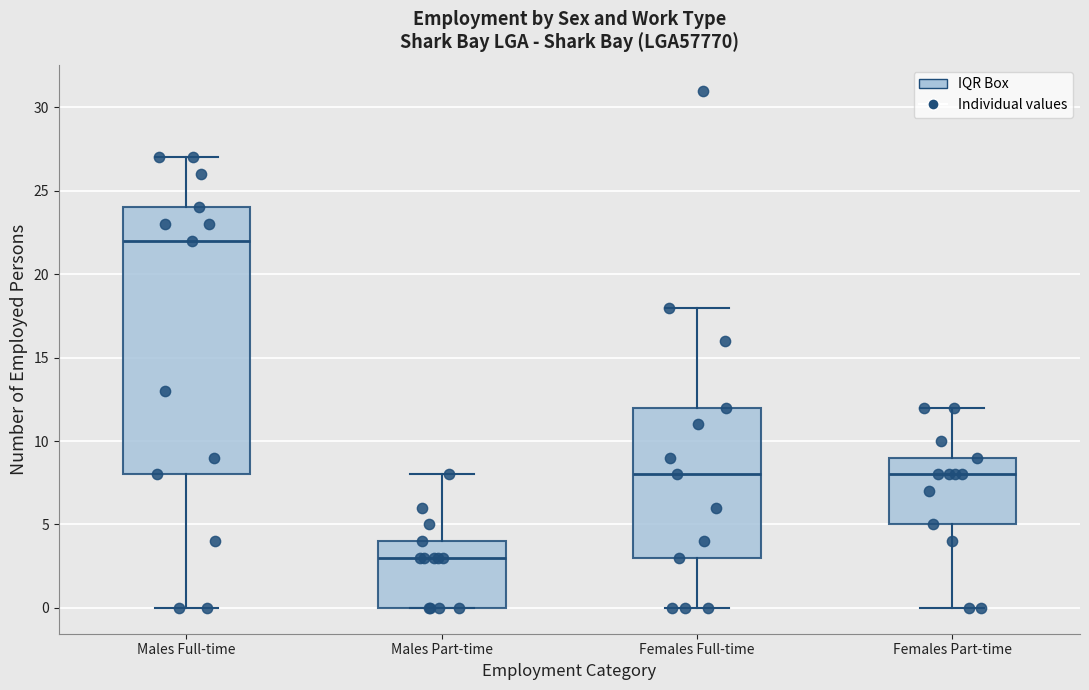

Where does the lower whisker of the box for Females Full-time end on the y-axis? The values are not printed on the chart, so give them approximately, as read against the axis.

0